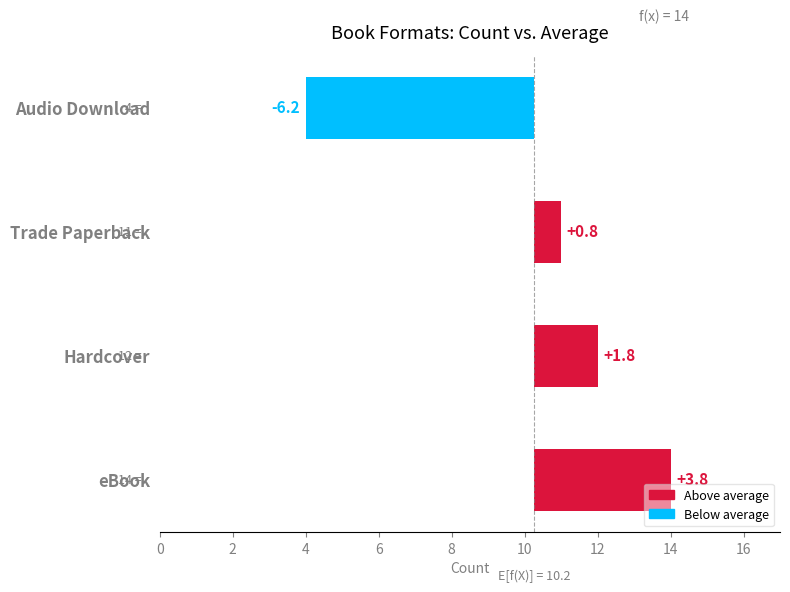

What is the difference between the maximum and minimum values?

10.0